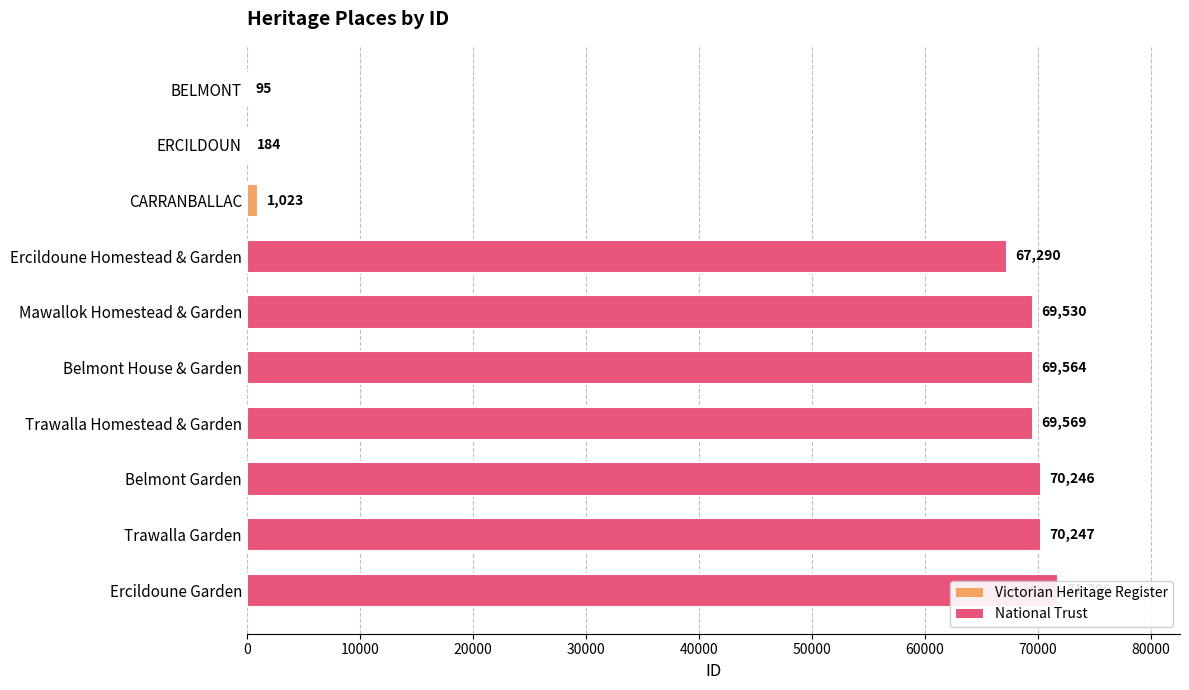

True or false: the data shows 14549 at Ercildoune Homestead & Garden.

False